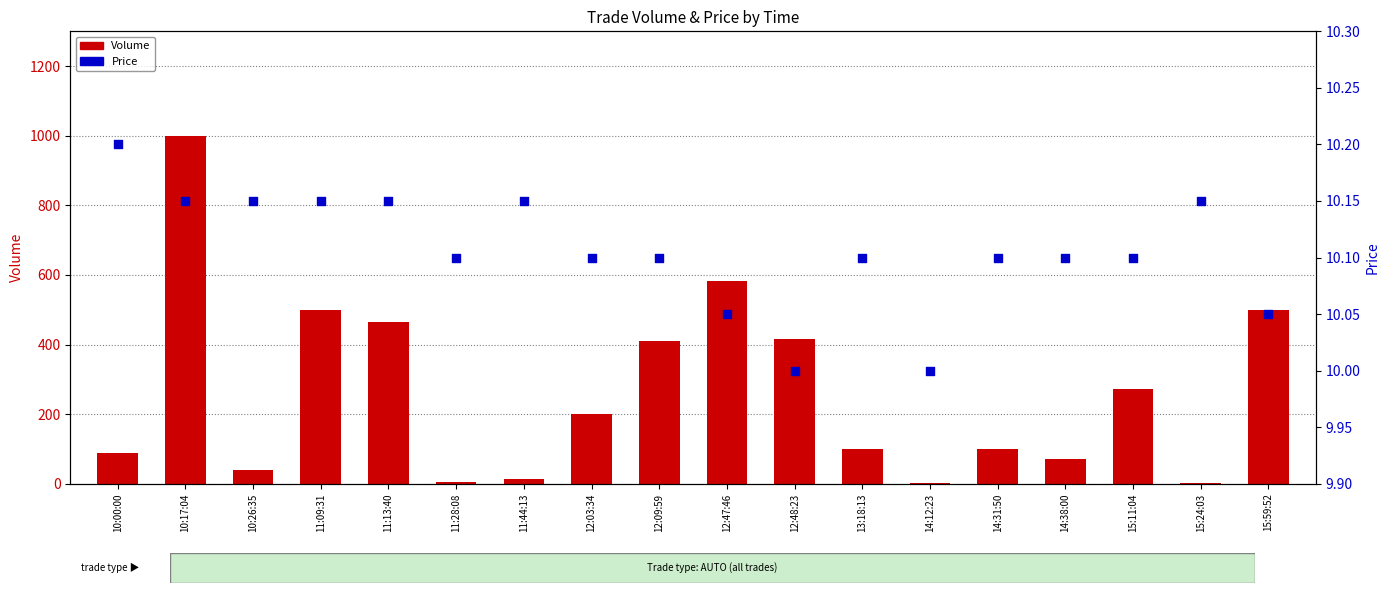

Which series has the widest spread of Y values?

Volume